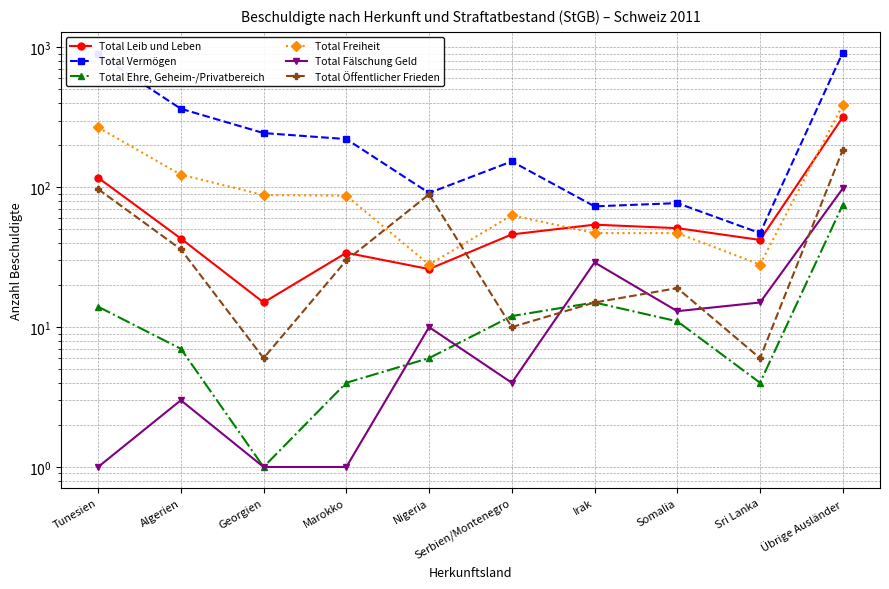

Which category has the highest value in the Total Öffentlicher Frieden series?

Übrige Ausländer